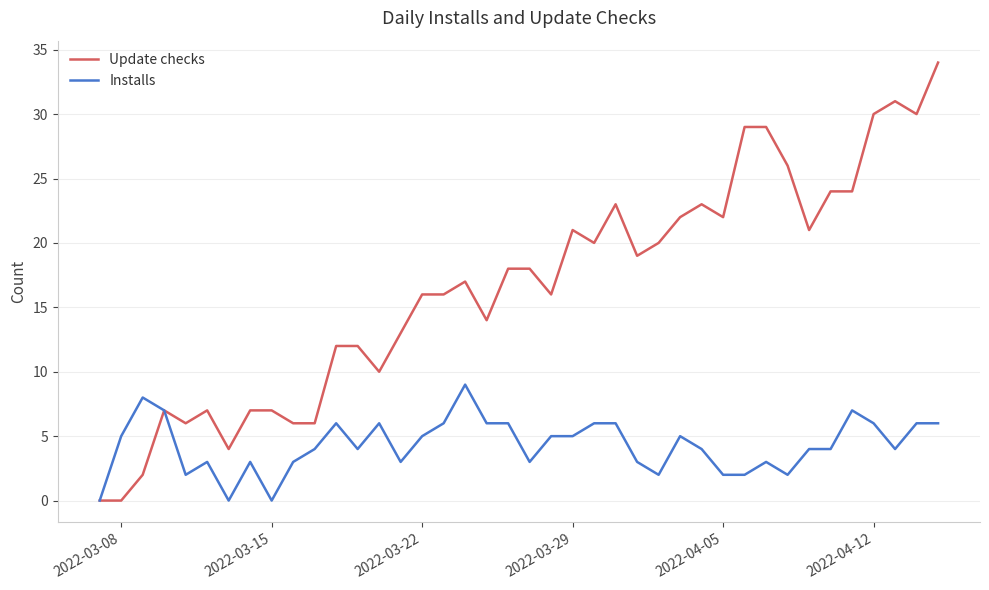

List the series in order of their overall mean, highest first.

Update checks, Installs